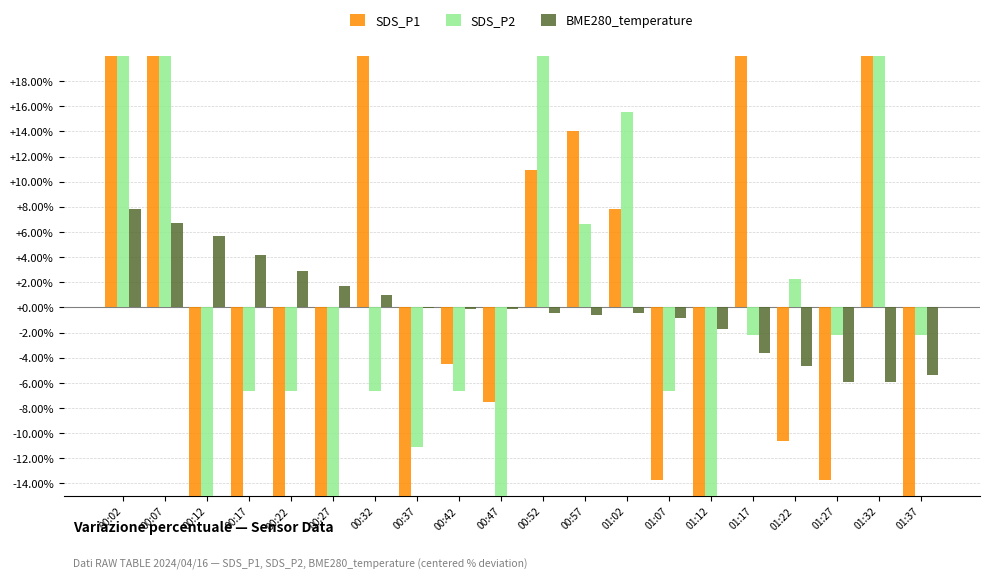

Reading left to right, extract all data points from this chart.

SDS_P1: 00:02=97.2	00:07=29.4	00:12=-44.5	00:17=-19.9	00:22=-19.9	00:27=-41.4	00:32=35.6	00:37=-32.2	00:42=-4.5	00:47=-7.6	00:52=10.9	00:57=14.0	01:02=7.9	01:07=-13.7	01:12=-29.1	01:17=35.6	01:22=-10.6	01:27=-13.7	01:32=26.3	01:37=-19.9
SDS_P2: 00:02=55.6	00:07=20.0	00:12=-24.4	00:17=-6.7	00:22=-6.7	00:27=-37.8	00:32=-6.7	00:37=-11.1	00:42=-6.7	00:47=-24.4	00:52=20.0	00:57=6.7	01:02=15.6	01:07=-6.7	01:12=-24.4	01:17=-2.2	01:22=2.2	01:27=-2.2	01:32=42.2	01:37=-2.2
BME280_temperature: 00:02=7.8	00:07=6.7	00:12=5.7	00:17=4.2	00:22=2.9	00:27=1.7	00:32=1.0	00:37=-0.0	00:42=-0.2	00:47=-0.2	00:52=-0.4	00:57=-0.6	01:02=-0.4	01:07=-0.9	01:12=-1.8	01:17=-3.6	01:22=-4.7	01:27=-6.0	01:32=-6.0	01:37=-5.4